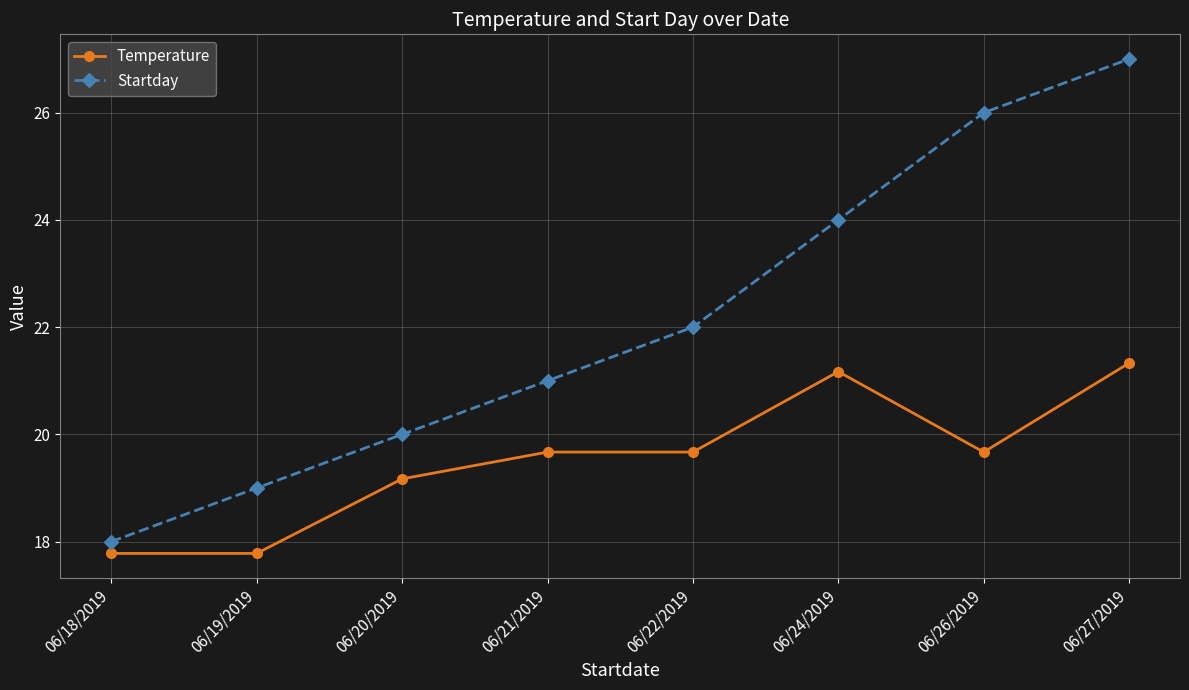

What are all the series names shown in the legend?

Temperature, Startday